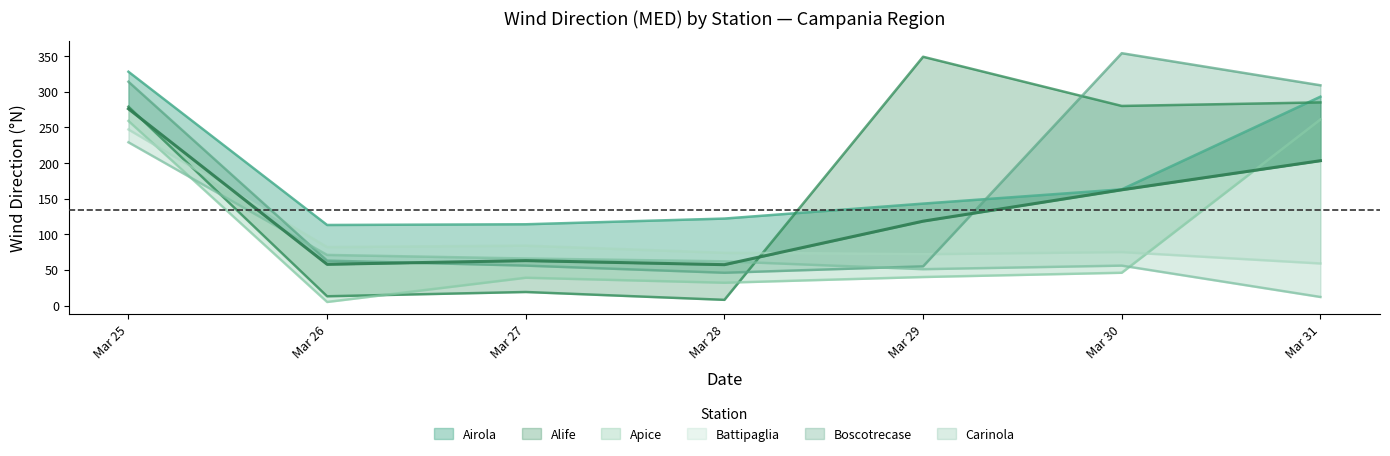

What is the total value across all series at Mar 30?

974